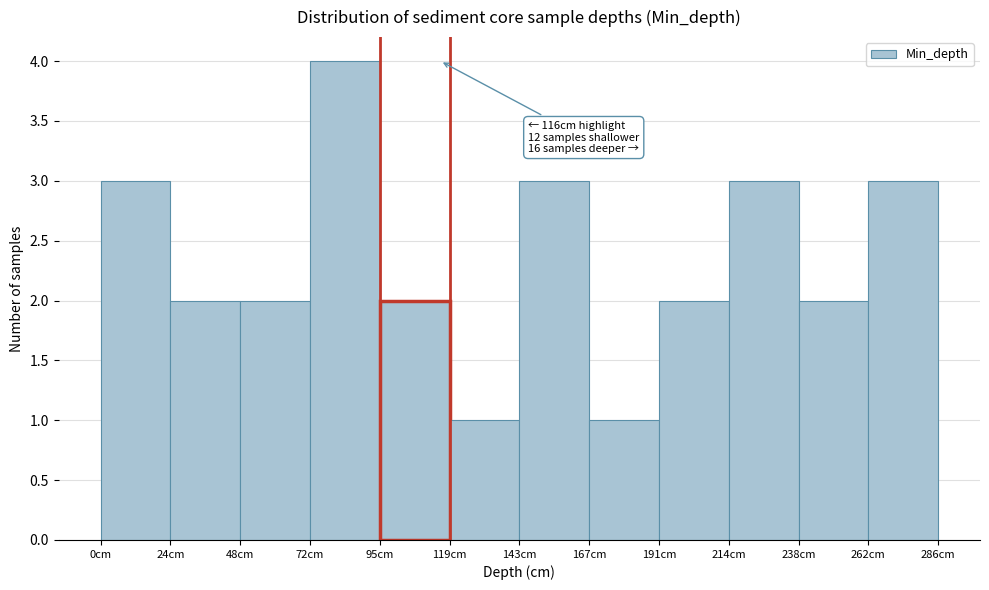

Which range on the x-axis has the tallest bar?

70 to 95